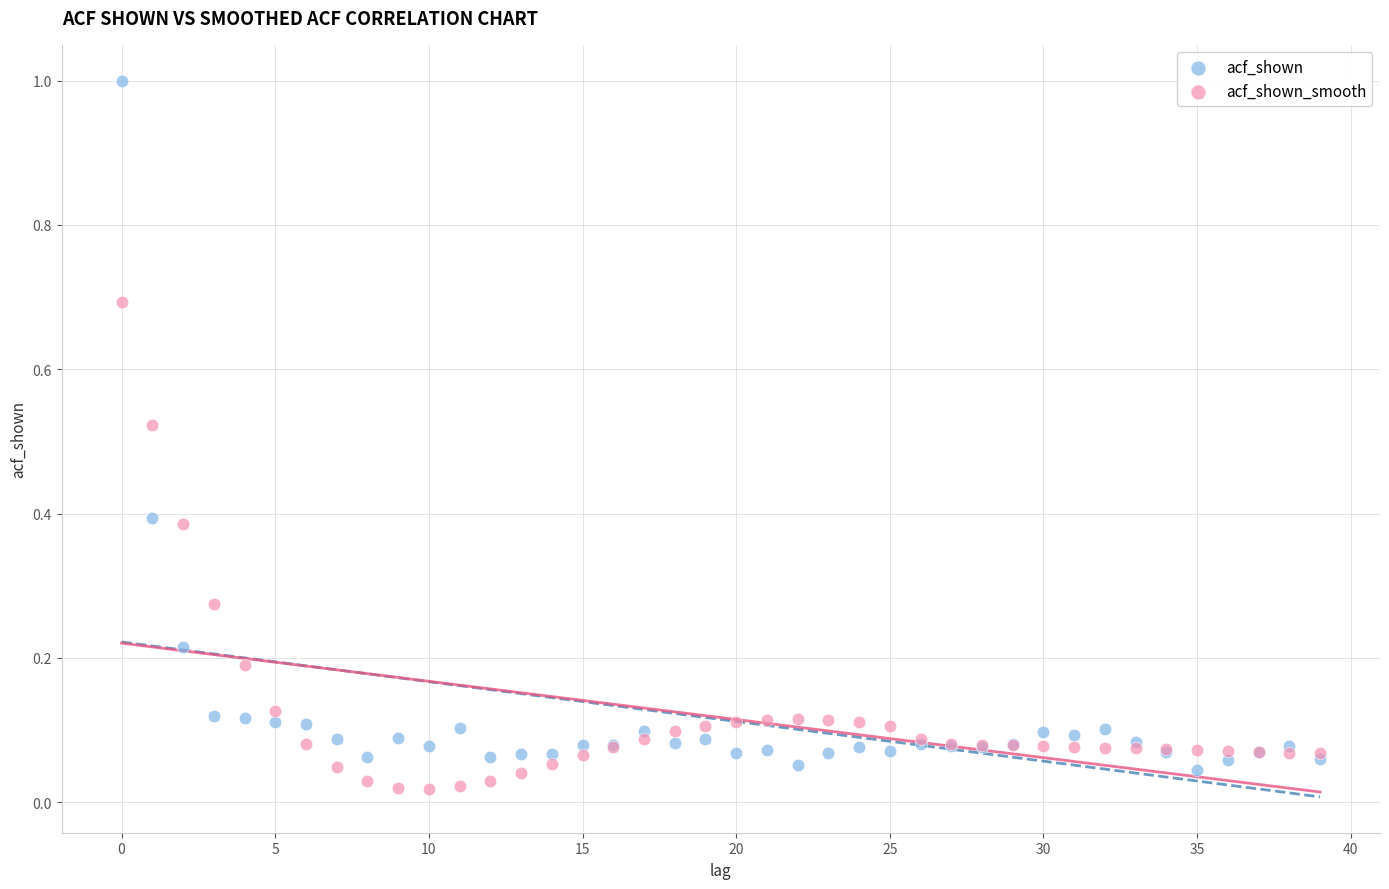

Which series has the largest Y range (max minus min)?

acf_shown